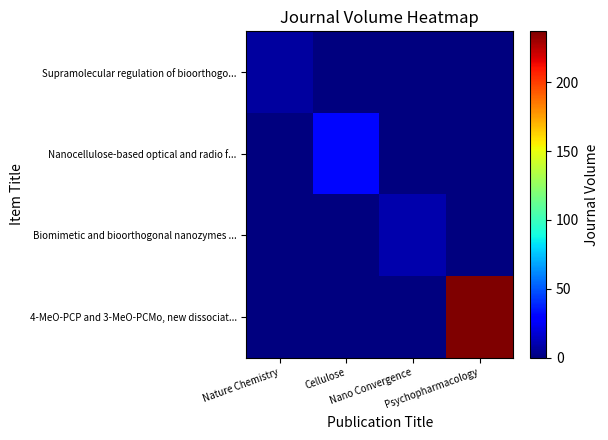

What is the total value across all series at Psychopharmacology?

237